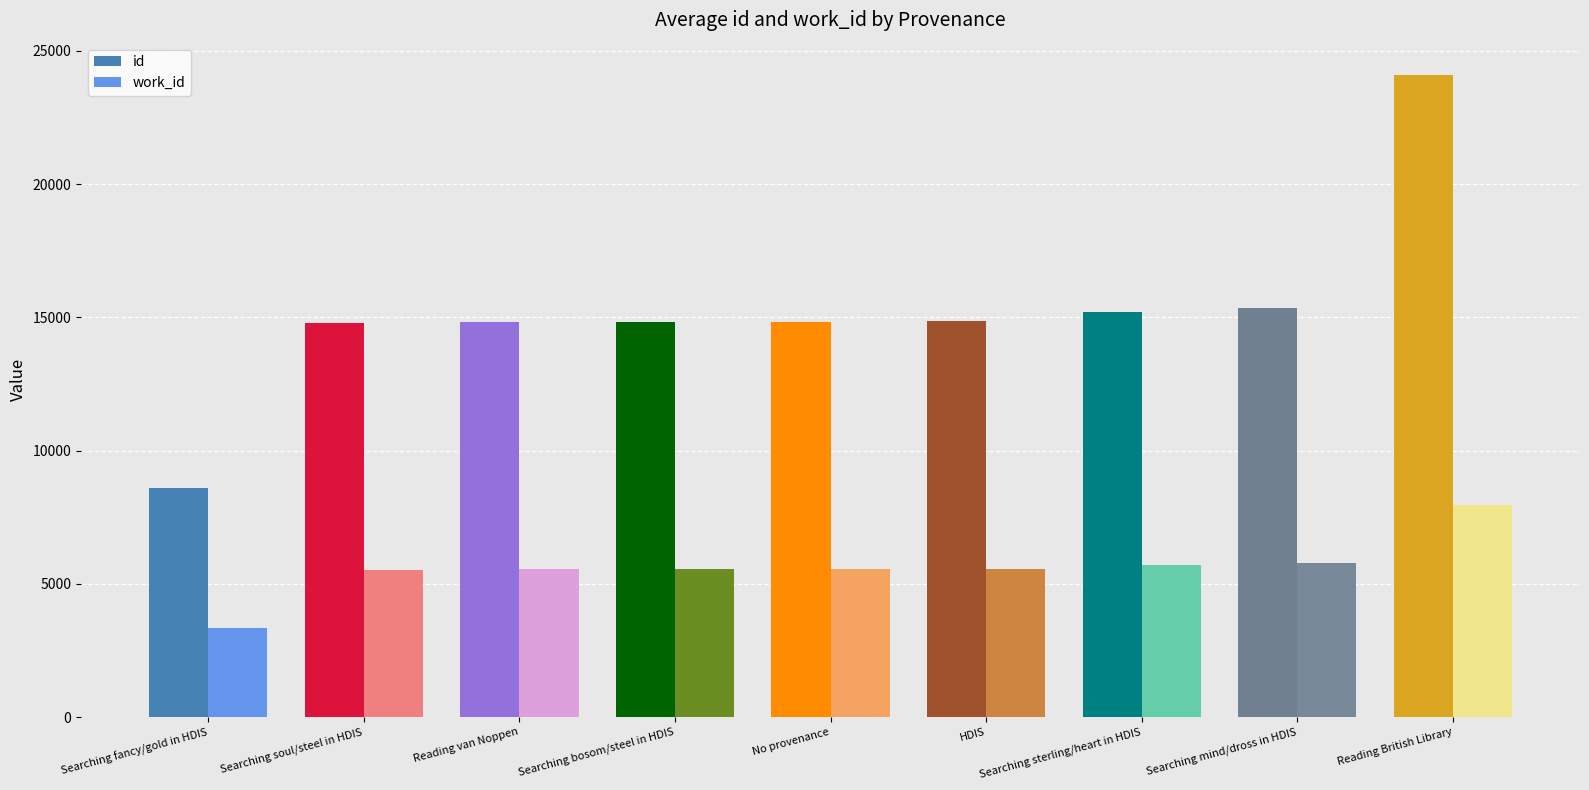

Count the number of data series in this chart.

2